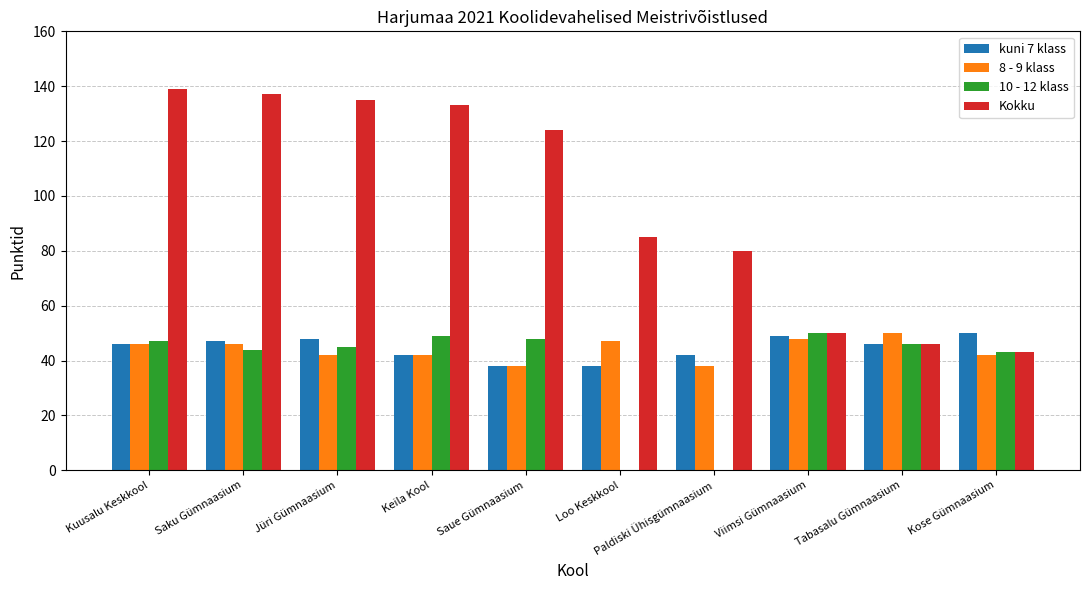

Between Loo Keskkool and Viimsi Gümnaasium, which series saw the biggest shift?

10 - 12 klass